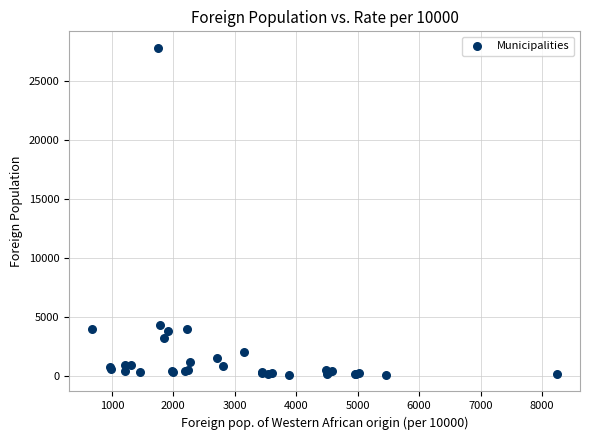

What Y value in the scatter plot is closest to 13966?

4372